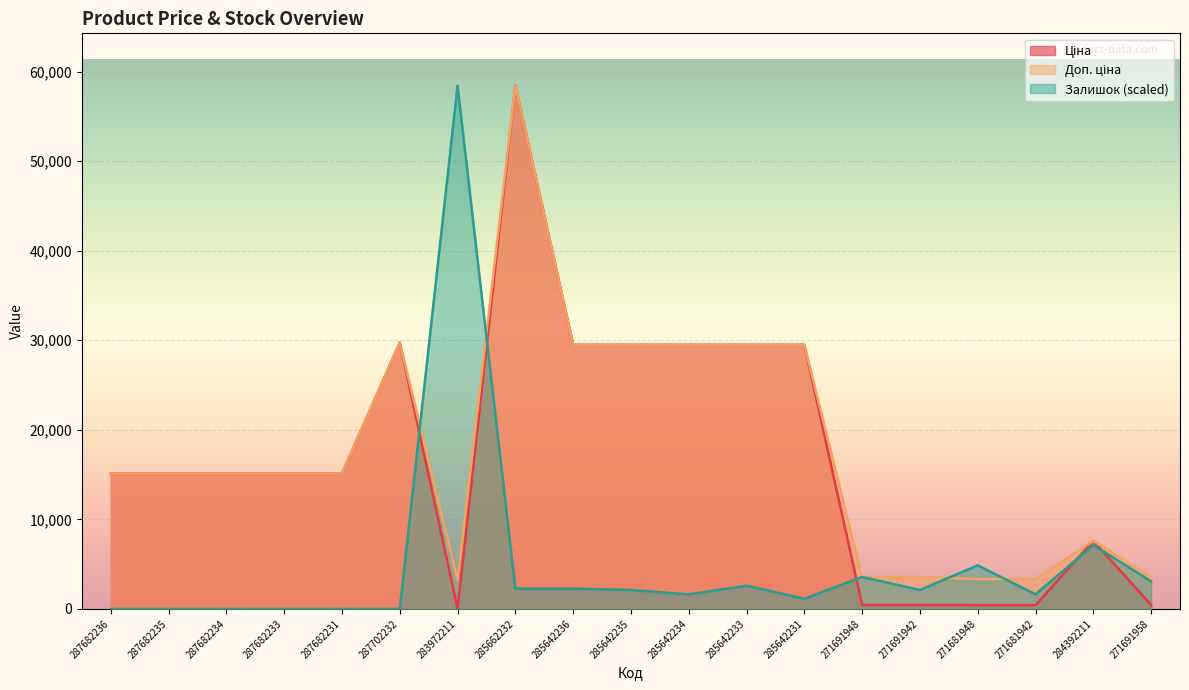

At which label is Залишок closest to 29213?

284392211